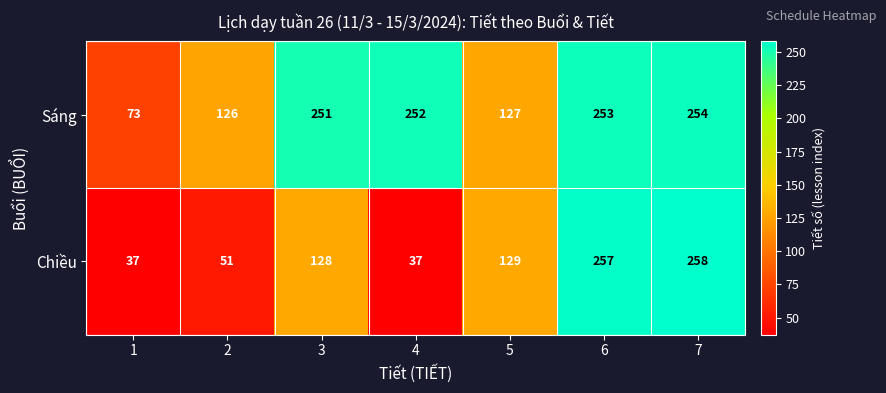

Between 4 and 6, which series saw the biggest shift?

Chiều